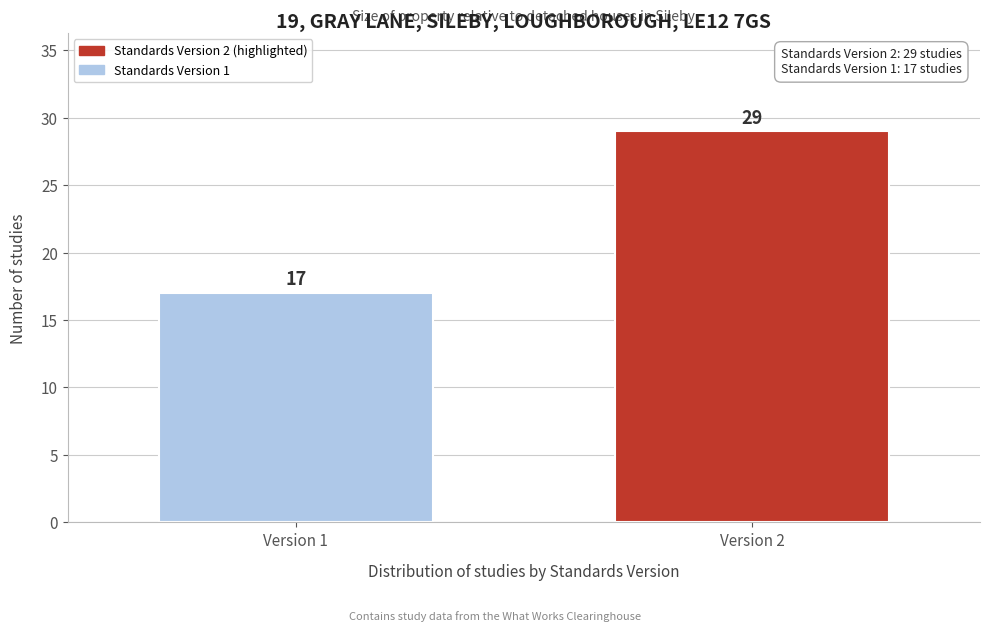

Reading left to right, what are all the values shown in this chart?

Version 1=17	Version 2=29